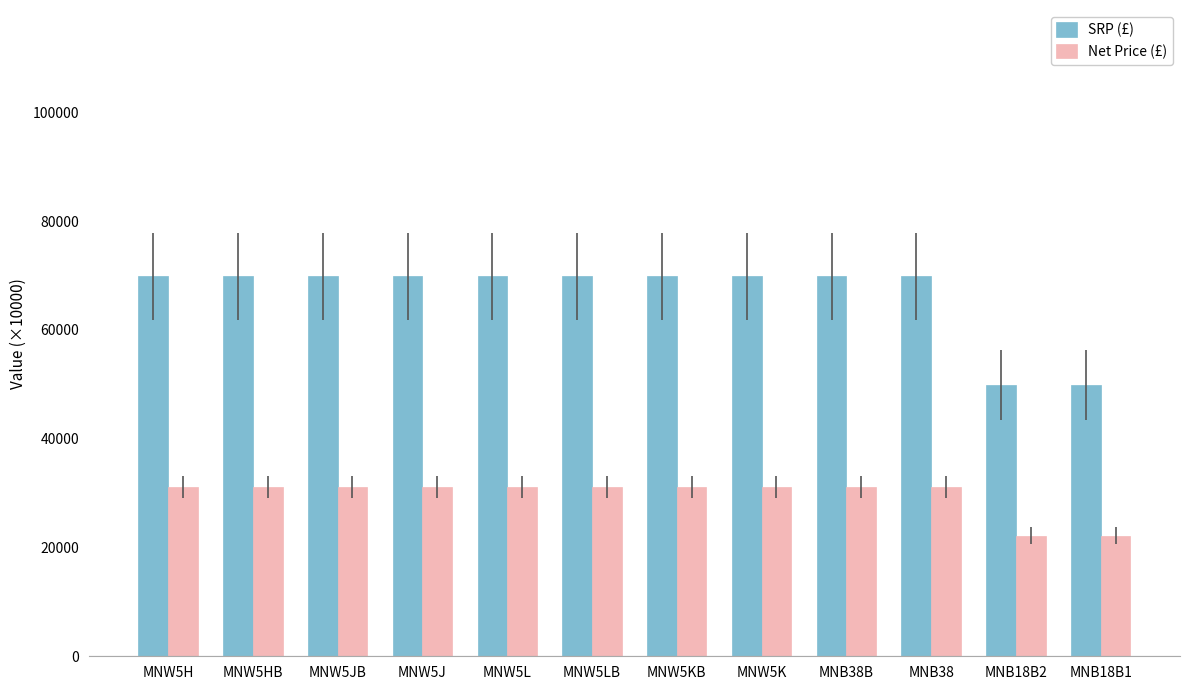

What is the spread (max minus min) of values at MNW5L?

38800.0